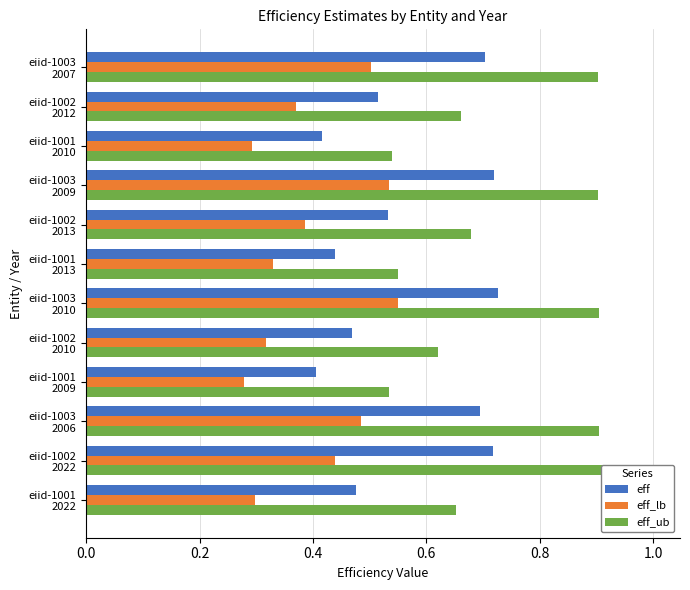

Read the eff_lb value at eiid-1002 2022.

0.4